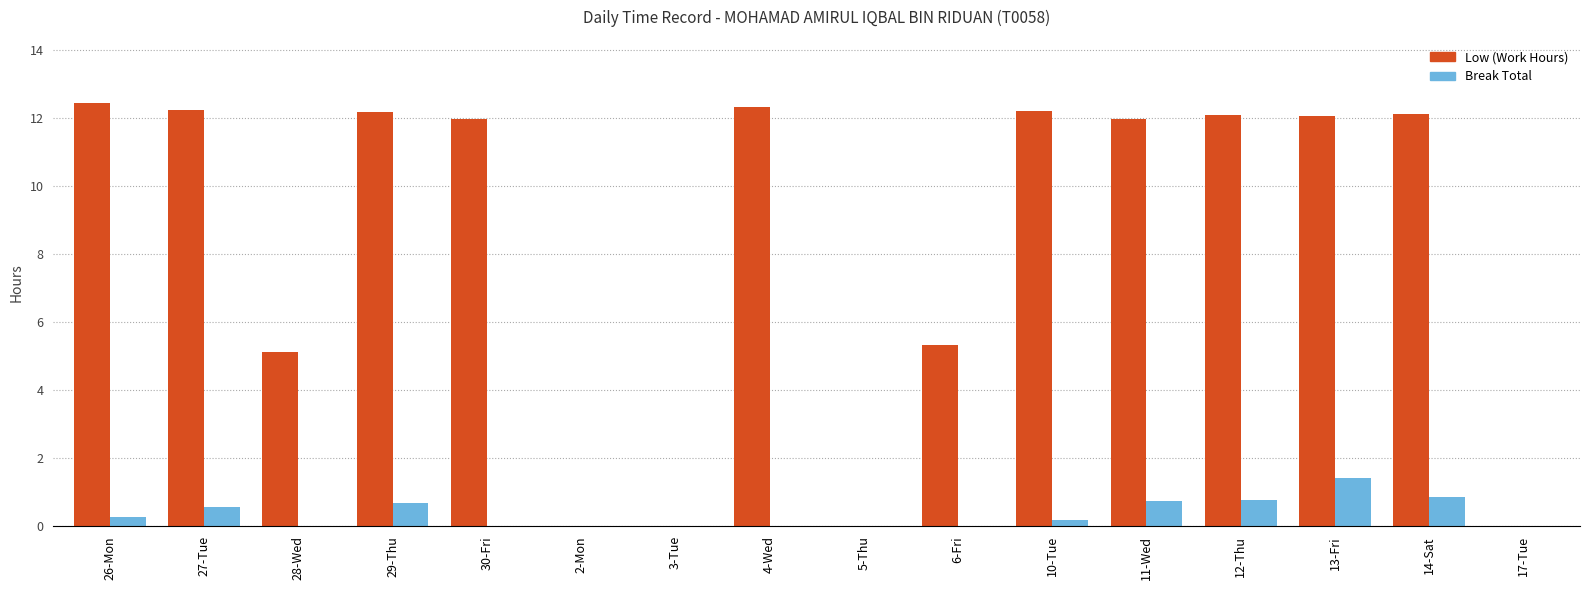

What is the greatest value displayed?

12.4